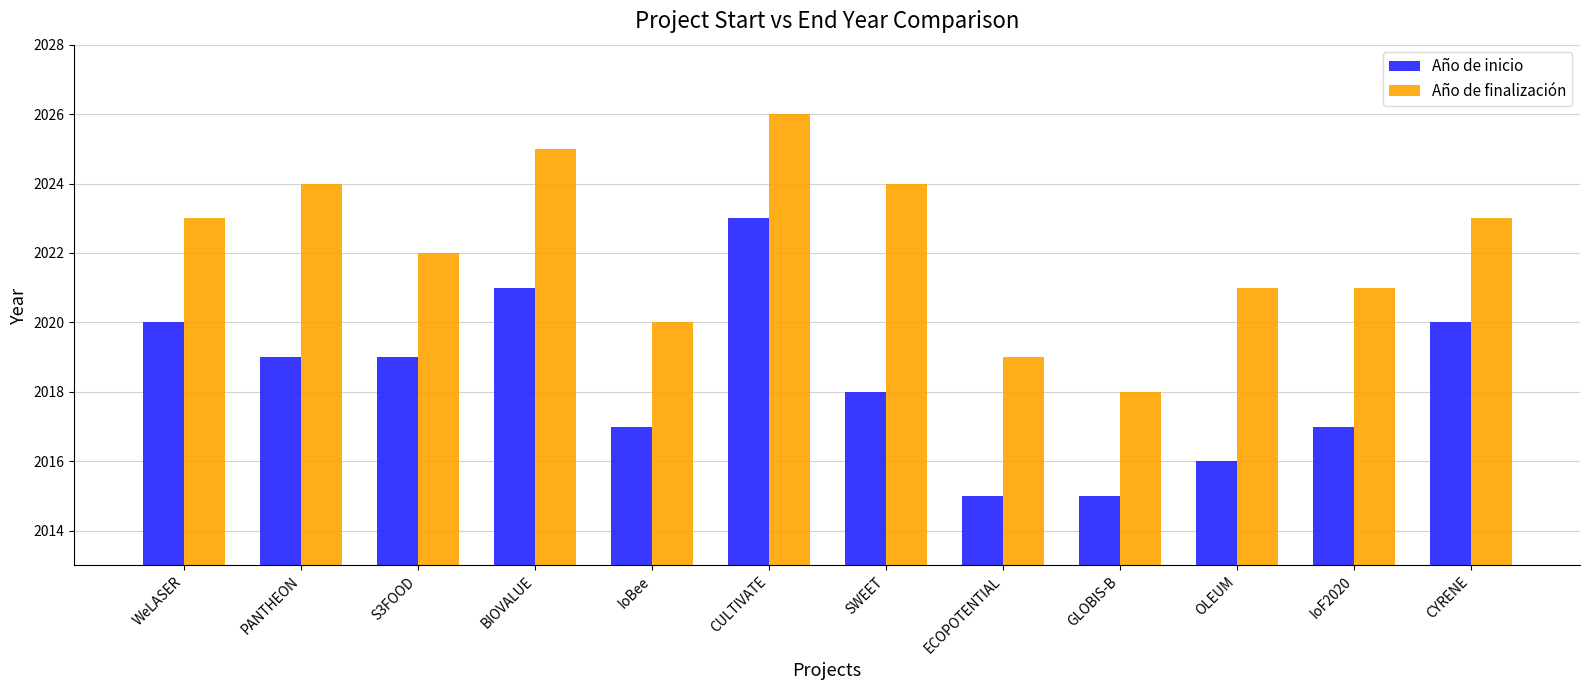

Does the chart contain stacked bars?

No